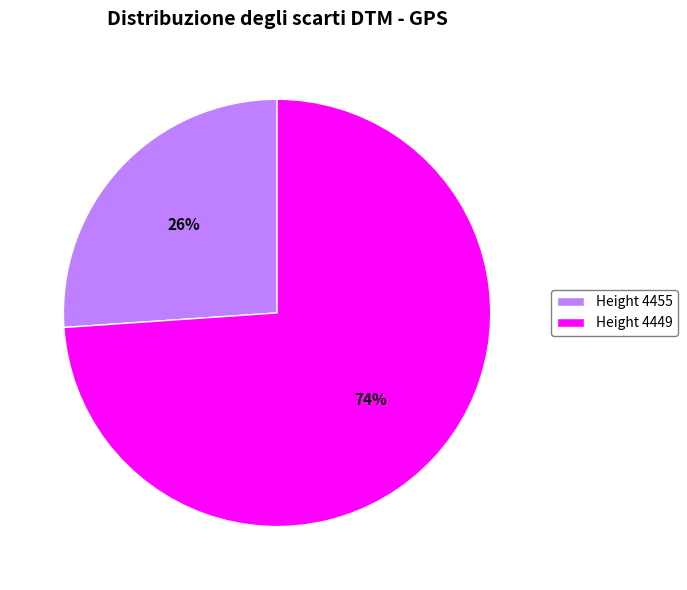

How many slices are in this pie chart?

2